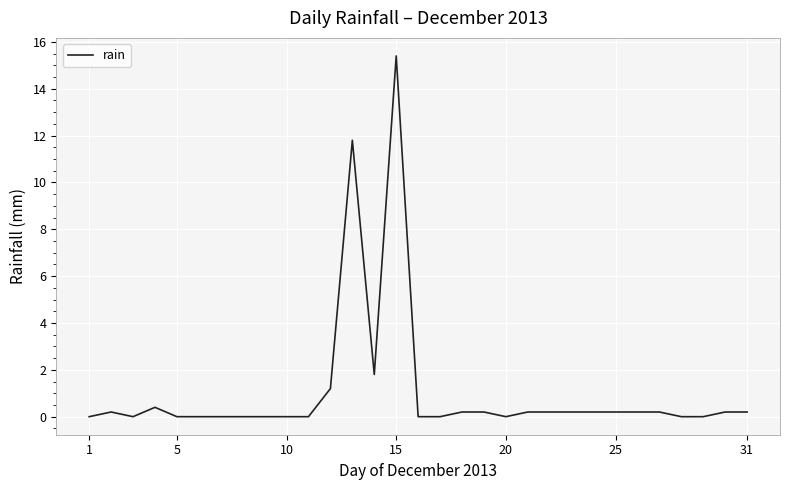

What is the maximum value shown in the chart?

15.4